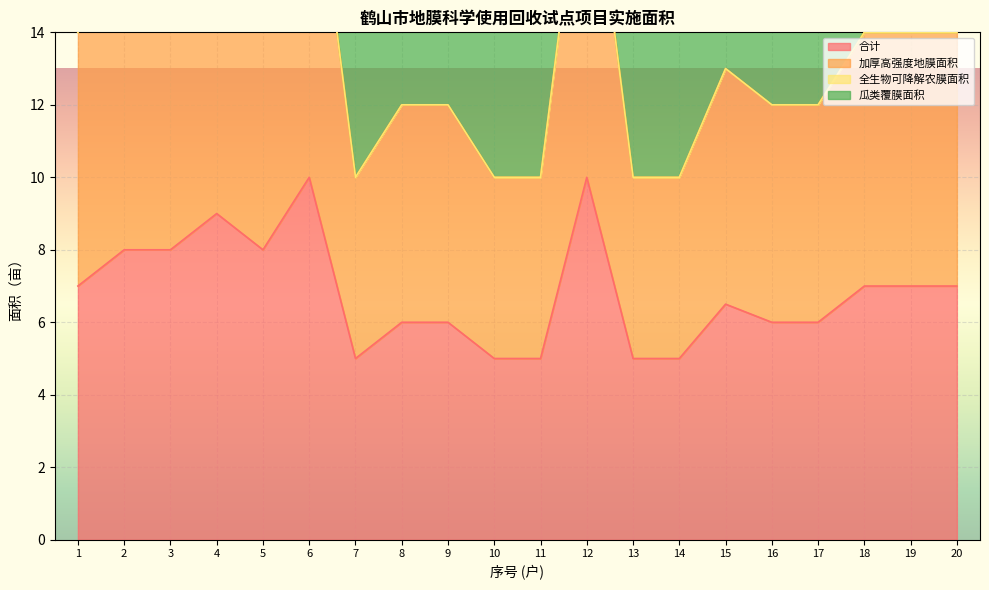

Read the 瓜类覆膜面积 value at 2.

16.0